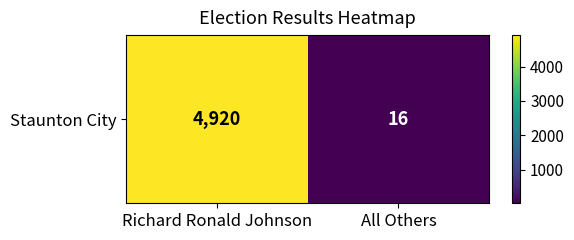

What is the difference between the values at All Others and Richard Ronald Johnson?

4904